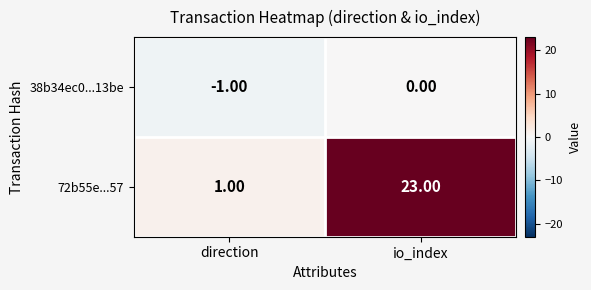

Which series has the widest spread of values?

72b55e...57